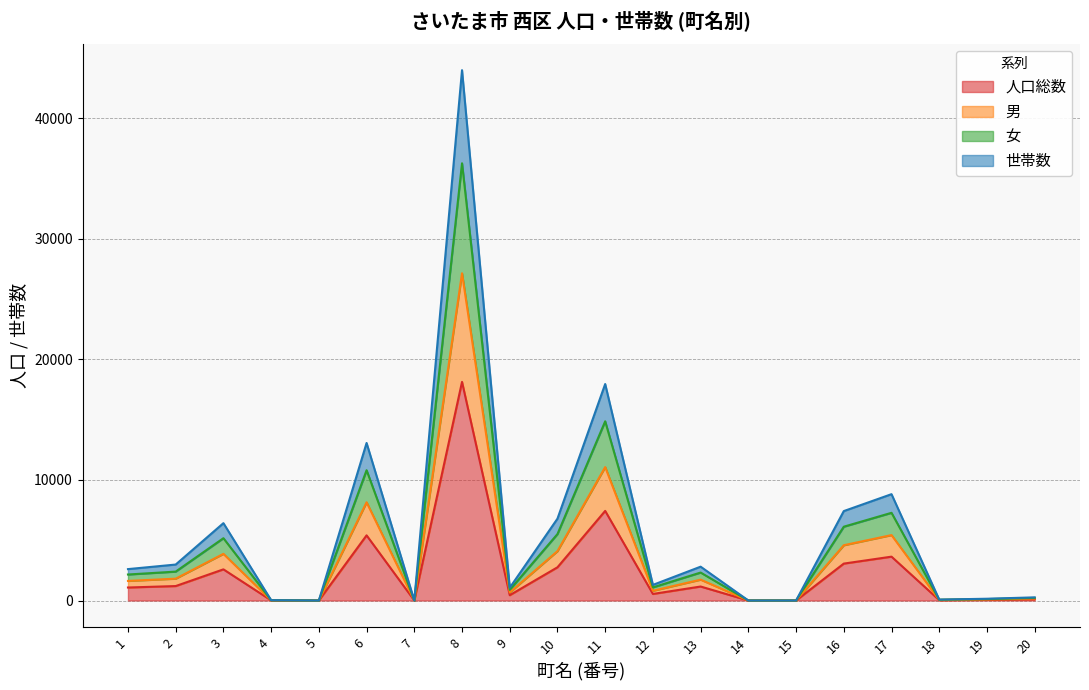

Rank the series by their maximum value, from highest to lowest.

世帯数, 女, 男, 人口総数